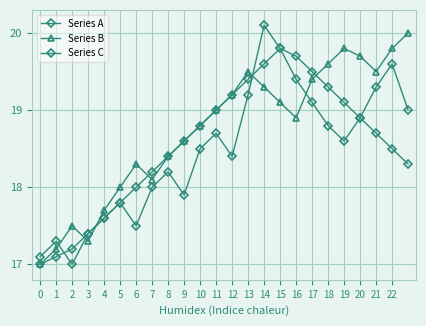

True or false: Series C has more than 1 points higher than both neighbors.

False